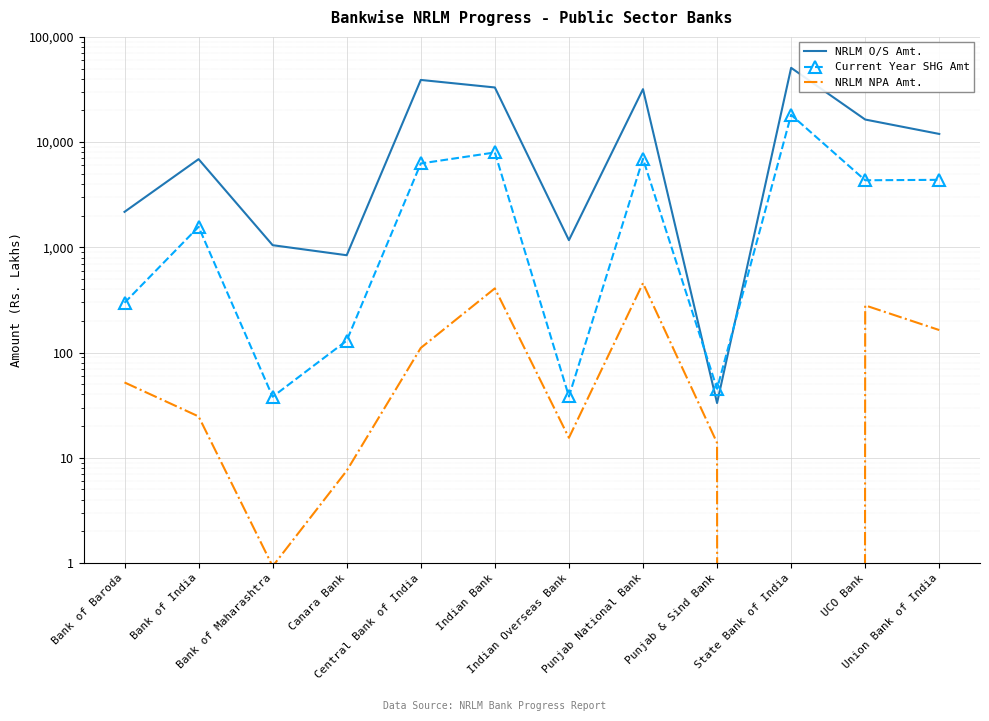

At Union Bank of India, list the series in order from smallest to largest.

NRLM NPA Amt., Current Year SHG Amt, NRLM O/S Amt.